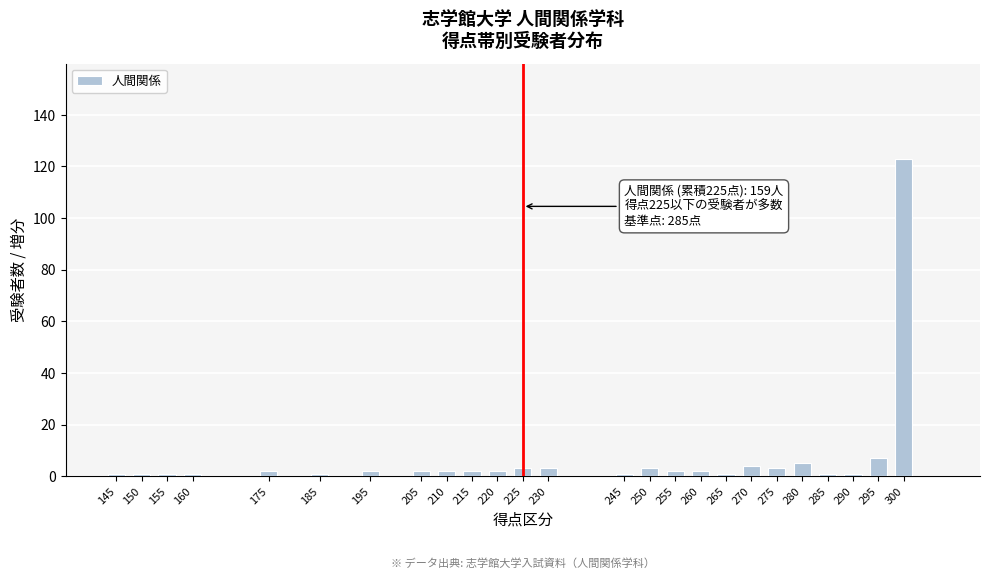

Reading left to right, list all the values displayed in this chart.

1	1	1	1	2	1	2	2	2	2	2	3	3	1	3	2	2	1	4	3	5	1	1	7	123